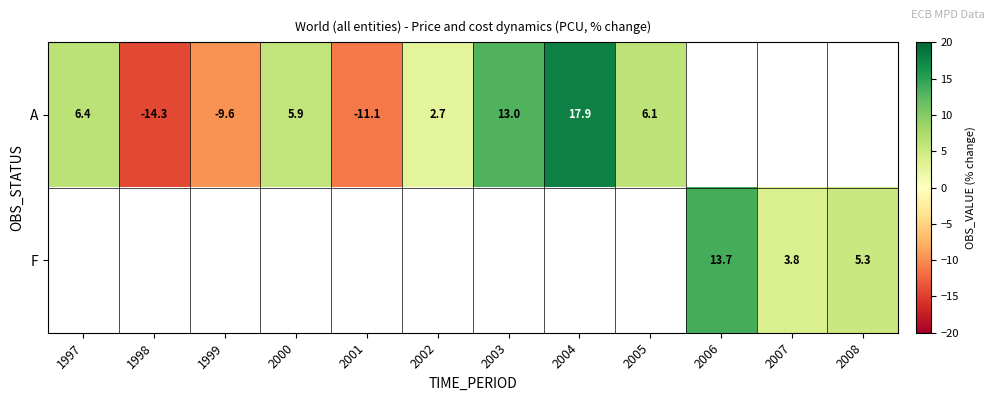

True or false: A has a value of -15.3 at 1999.

False